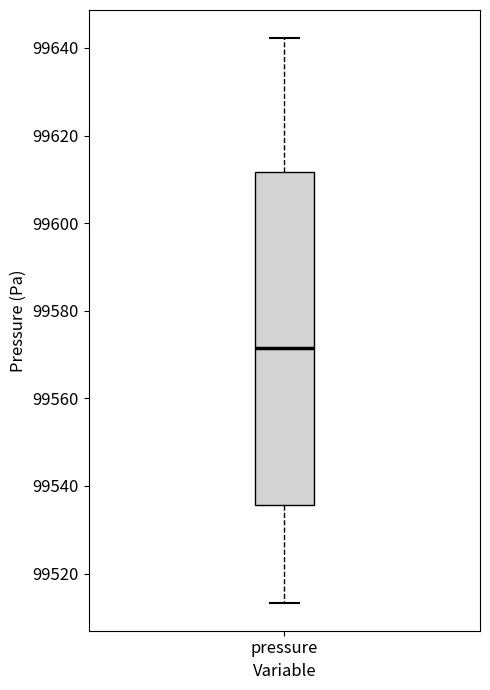

Where is the lower edge of the box for pressure on the y-axis? The values are not printed on the chart, so give them approximately, as read against the axis.

99536